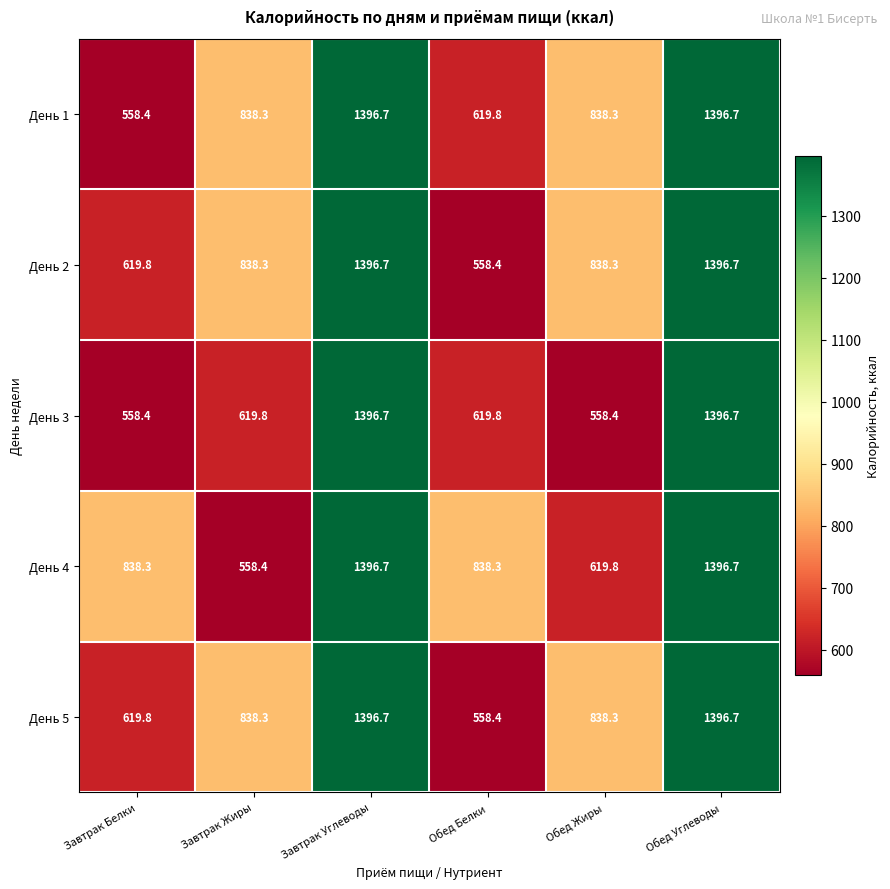

The value of День 5 at Обед Жиры is 1346.3. True or false?

False